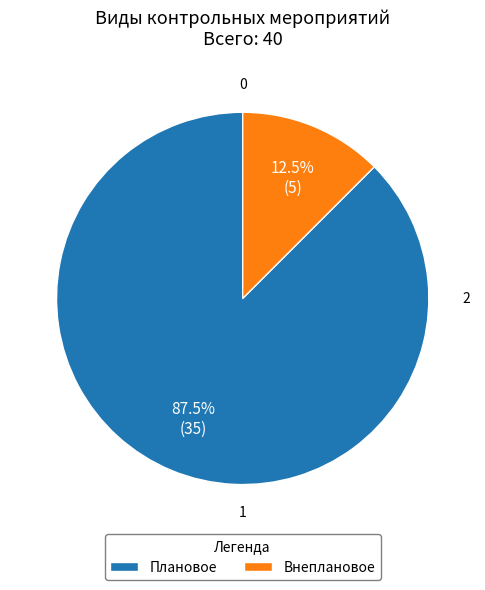

True or false: Внеплановое accounts for 6% of the total.

False